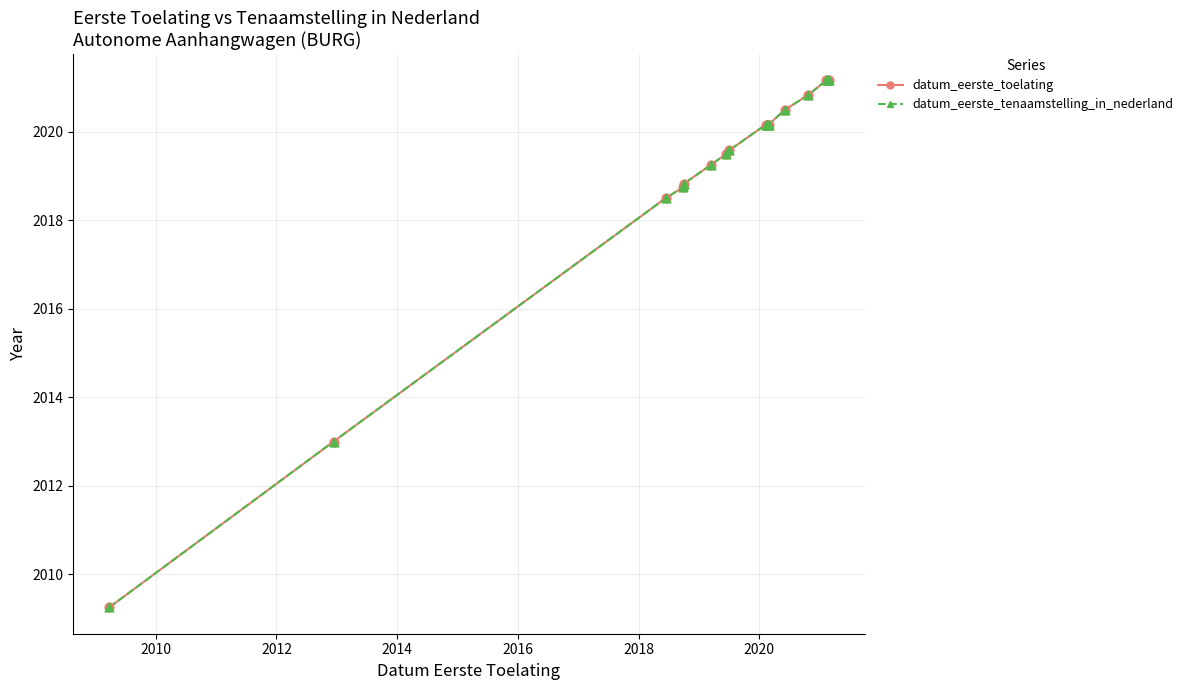

At how many categories does at least one series exceed 2017?

15